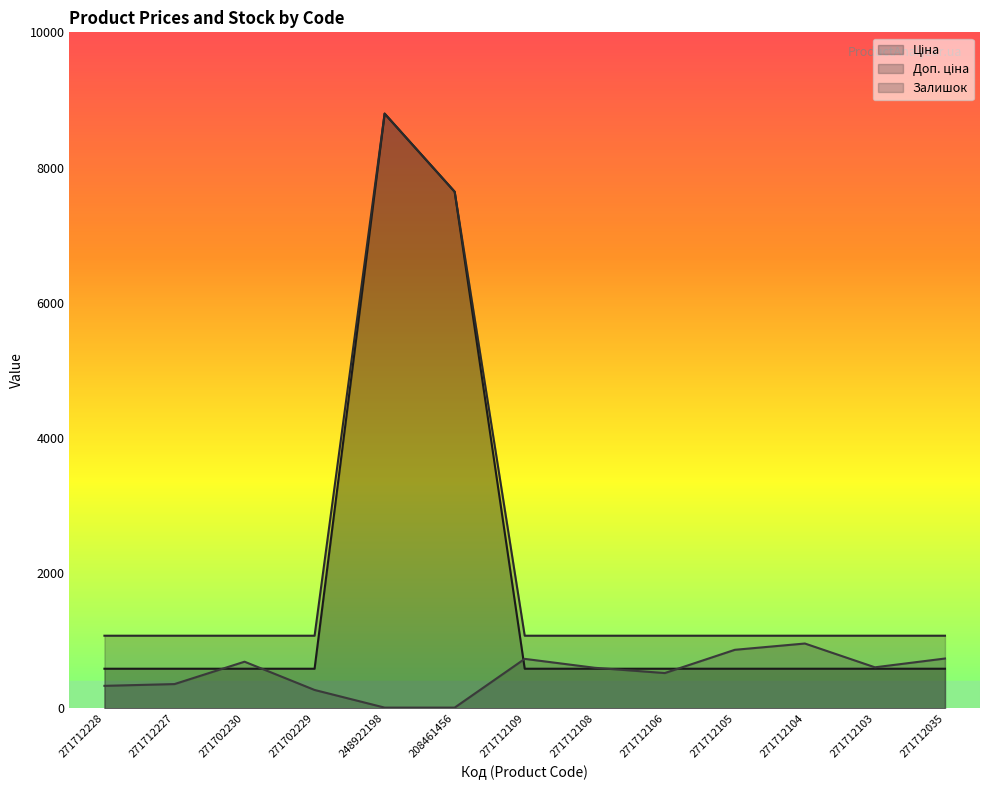

Which label corresponds to the smallest value in the chart?

248922198